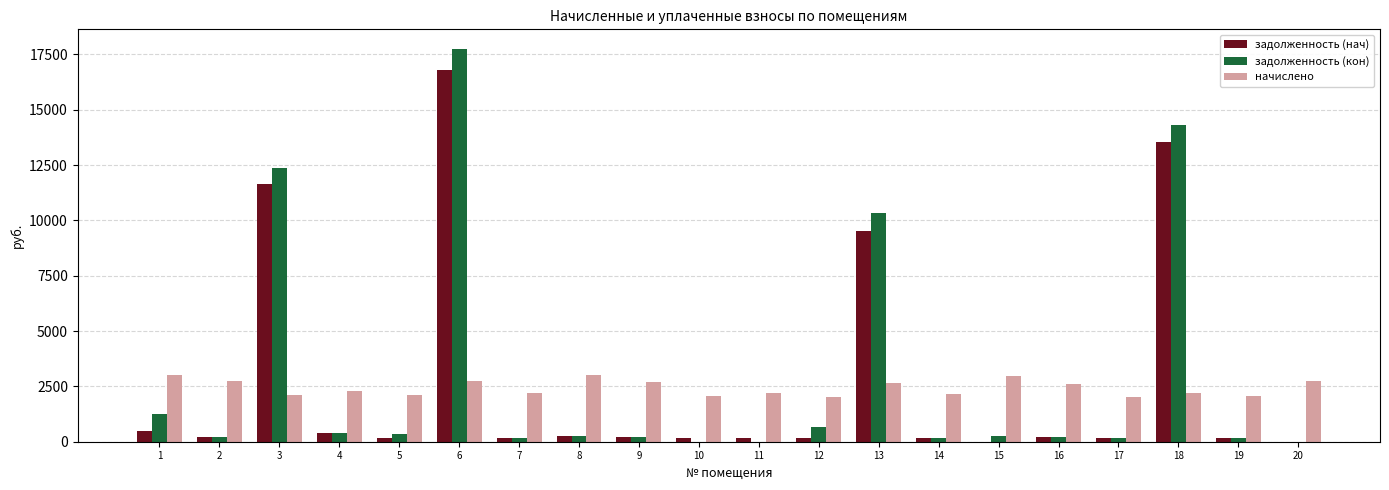

What is the maximum value shown in the chart?

17741.2